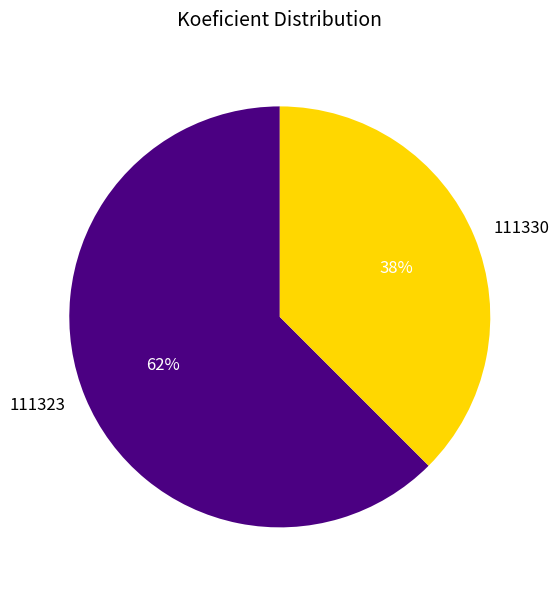

How many slices are in this pie chart?

2